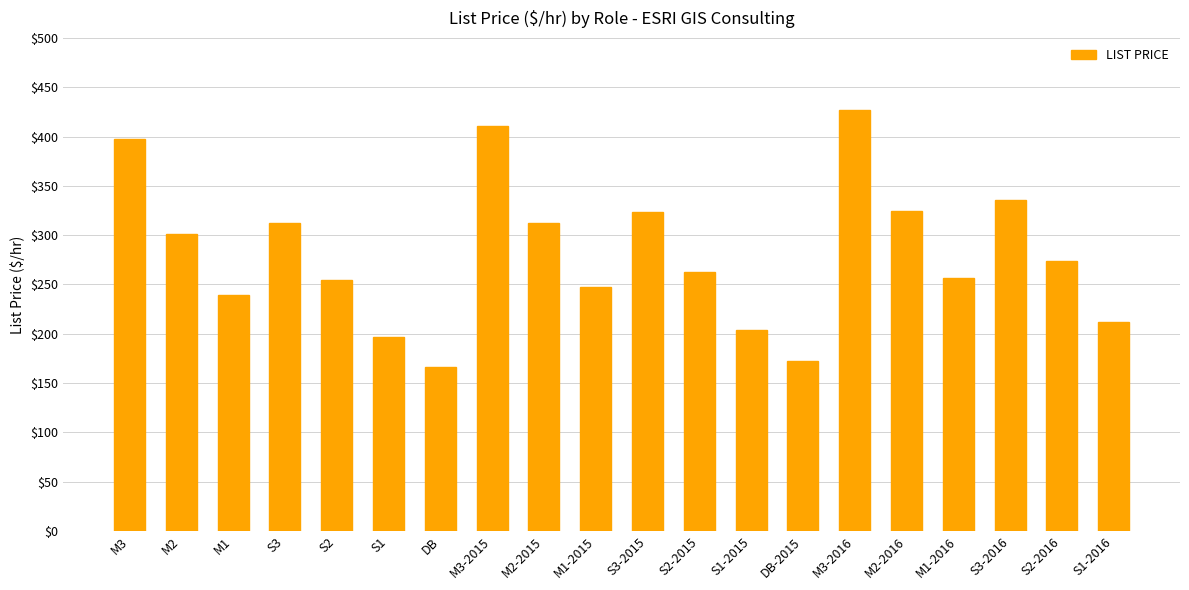

What is the change in value from S2 to M3-2016?

+173